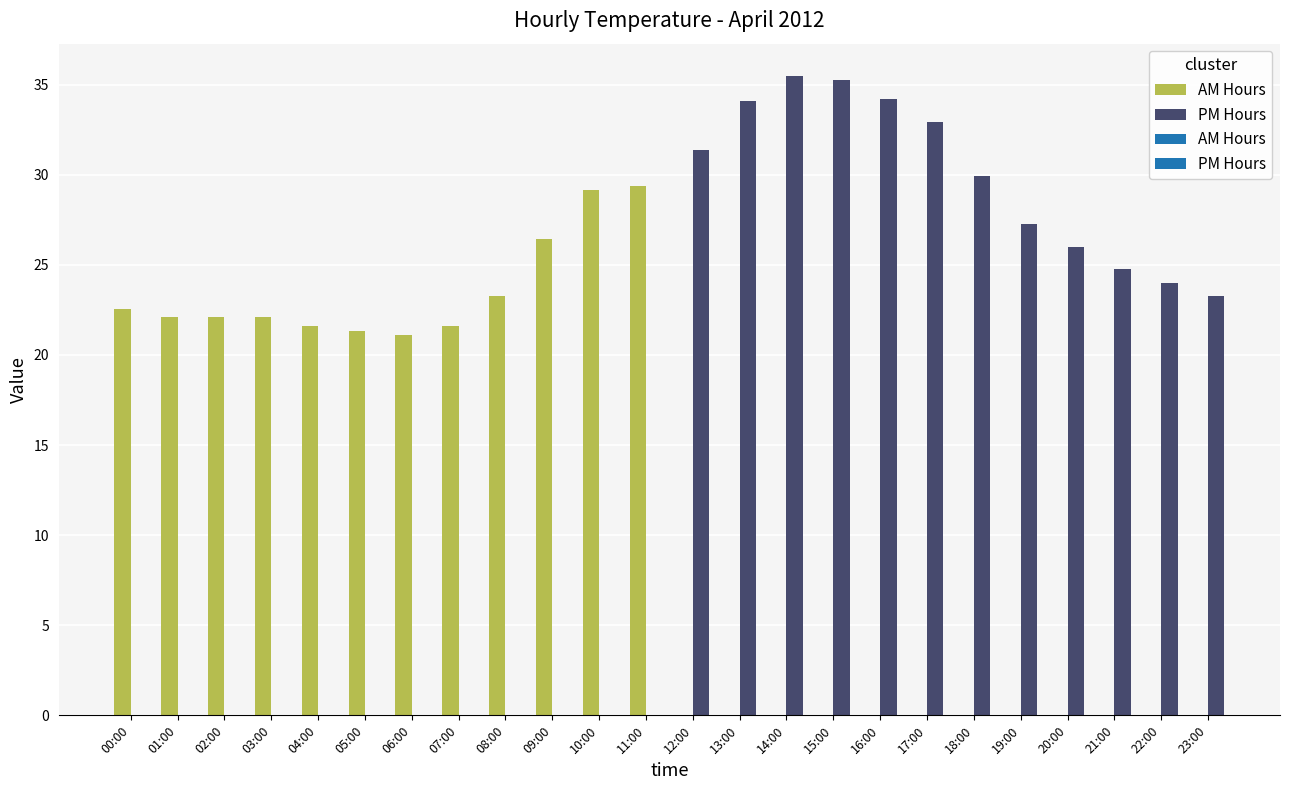

Does the chart contain any negative values?

No